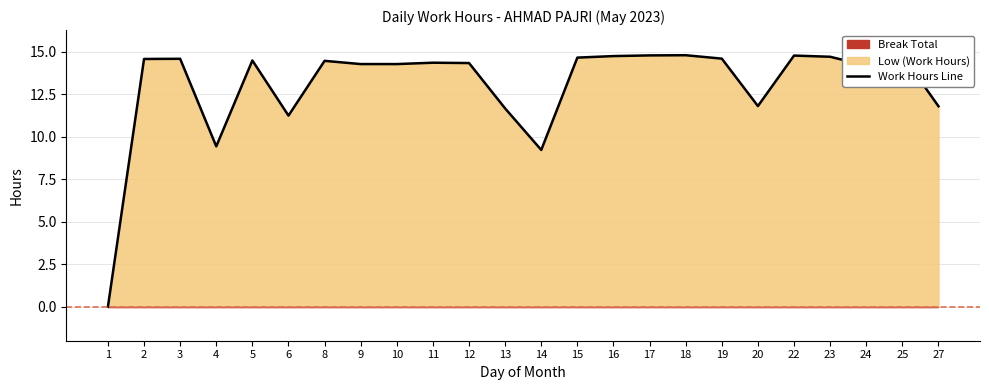

How many positive values are there?

23